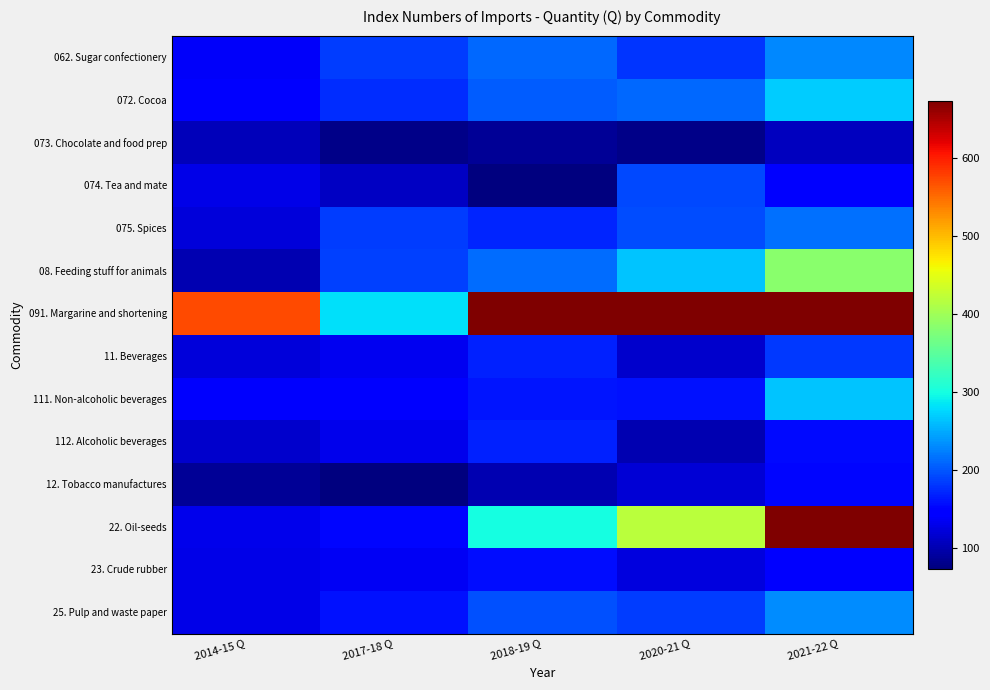

What is the maximum value shown in the chart?

1320